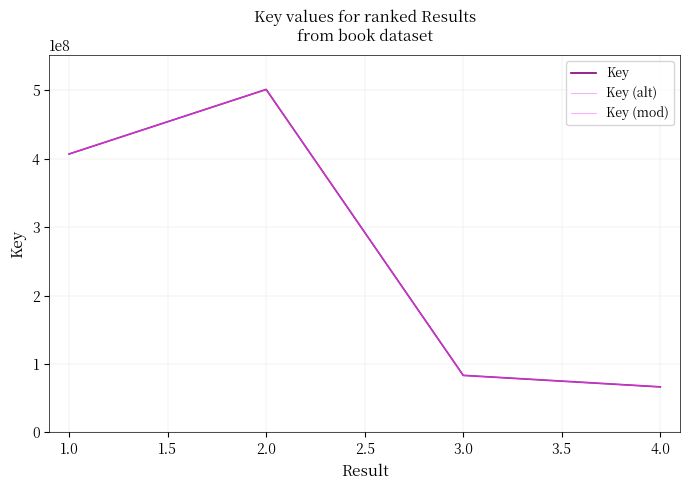

Does the chart display data point markers on the line(s)?

No